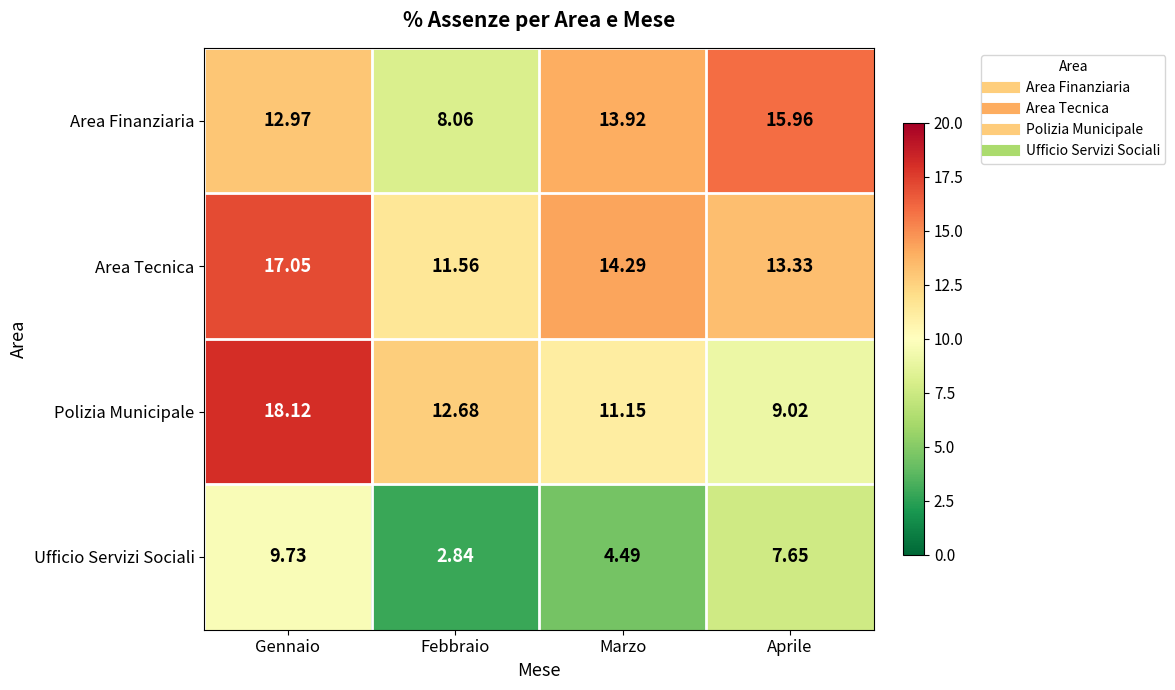

Which series has the largest range (max minus min)?

Polizia Municipale